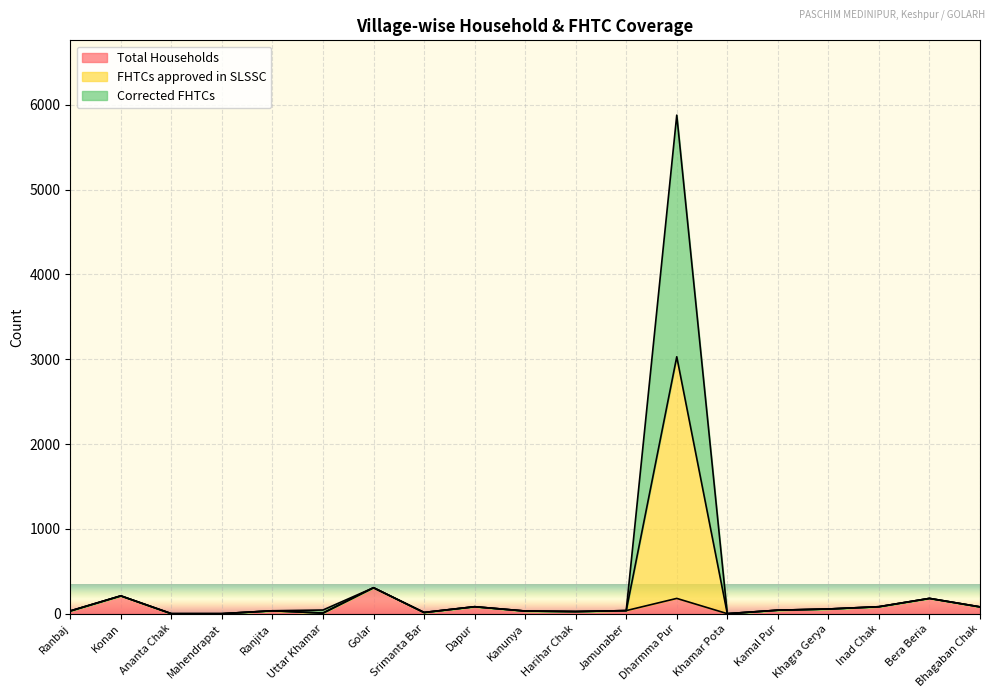

What is the value of the Corrected FHTCs point at the 8th from the left?

14